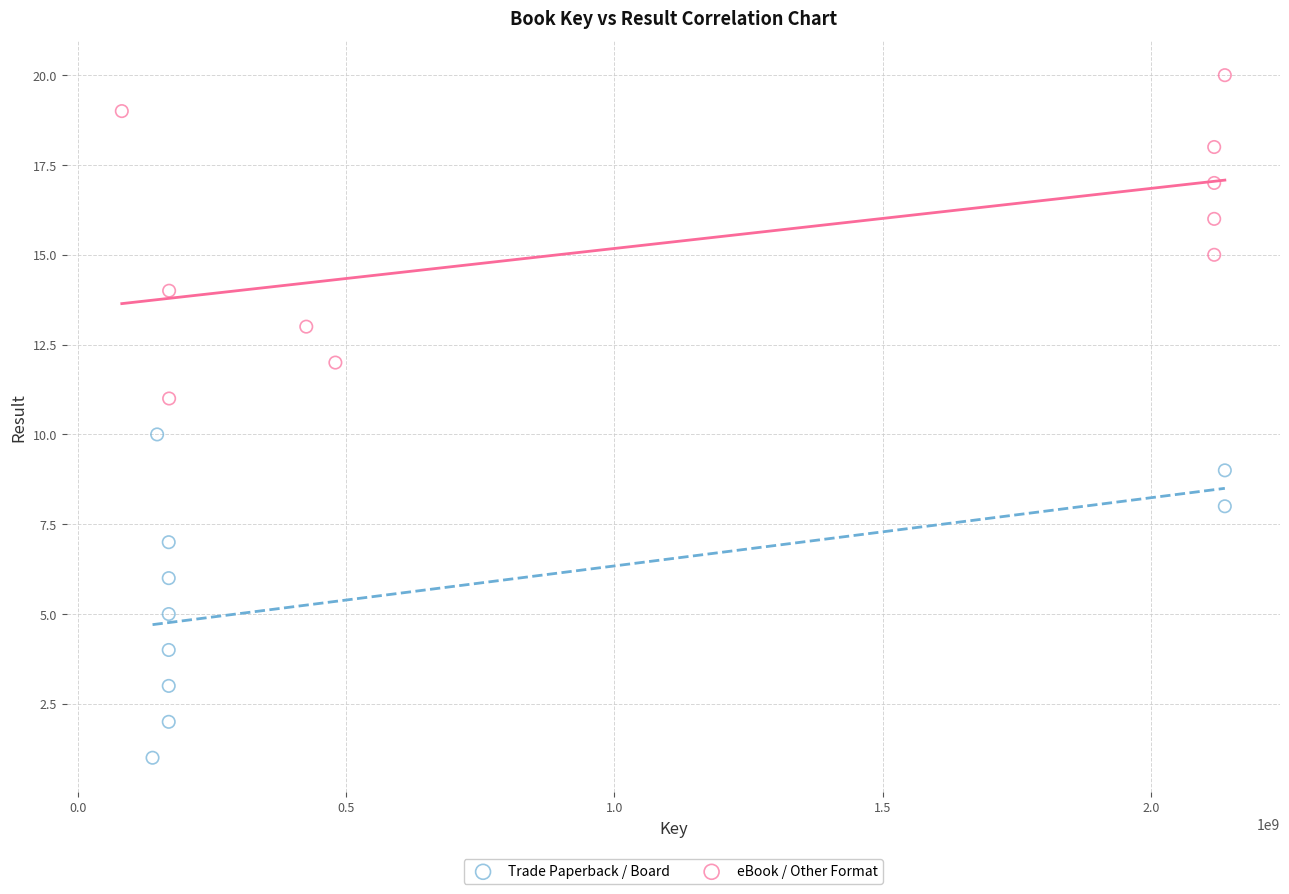

Which series contains the lowest Y value?

Trade Paperback / Board